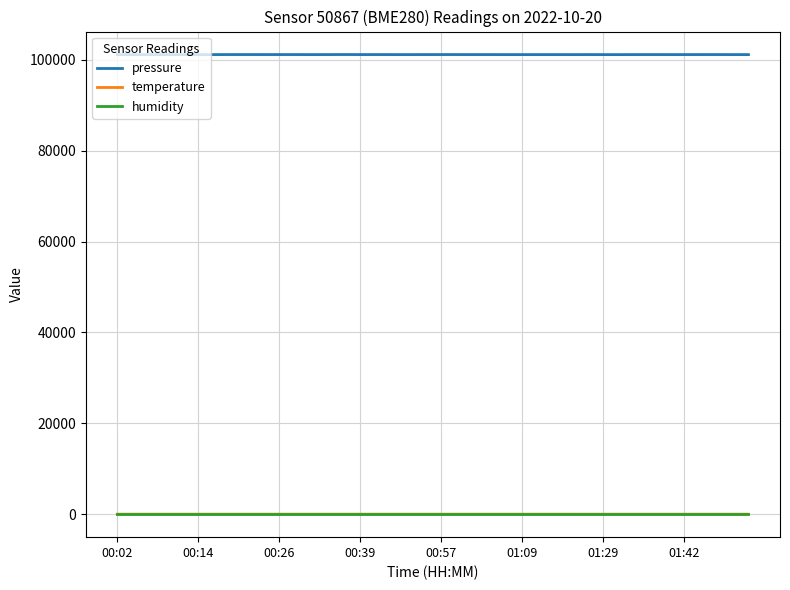

True or false: temperature and pressure cross at least once.

False